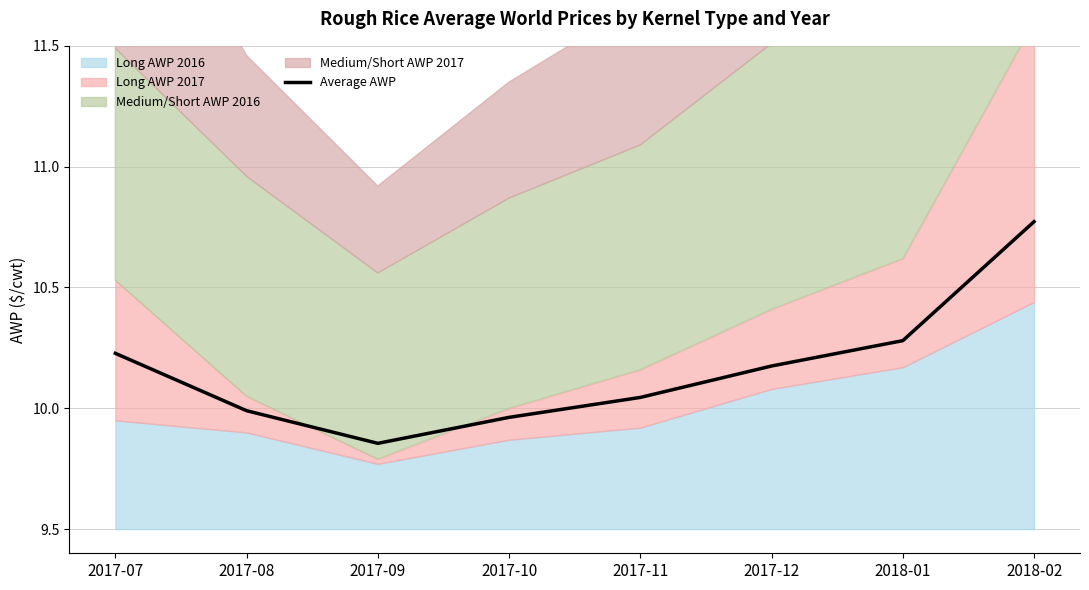

Which label corresponds to the largest value in the chart?

2018-02